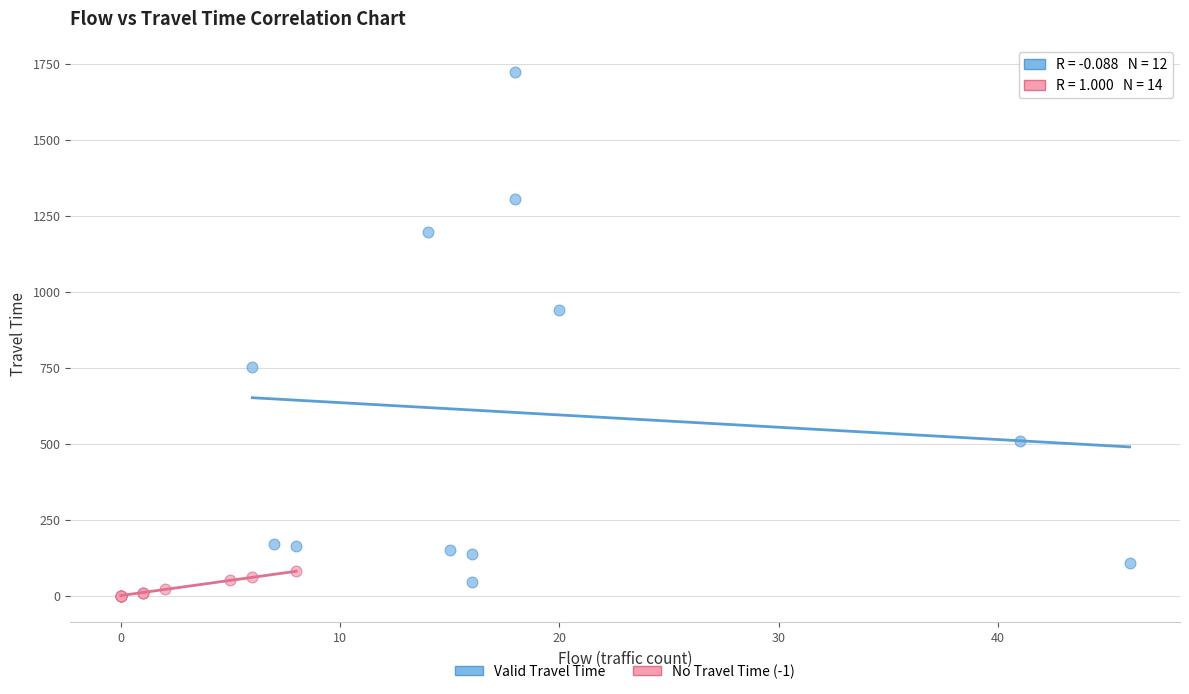

Which series has the largest Y range (max minus min)?

Valid Travel Time